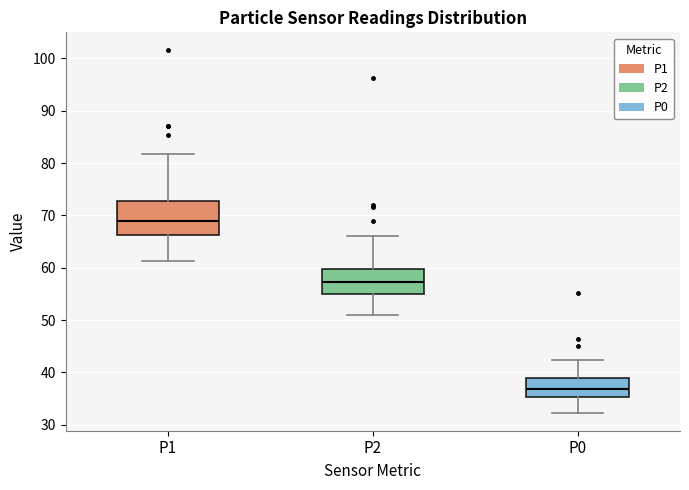

Where is the lower edge of the box for P1 on the y-axis? The values are not printed on the chart, so give them approximately, as read against the axis.

66